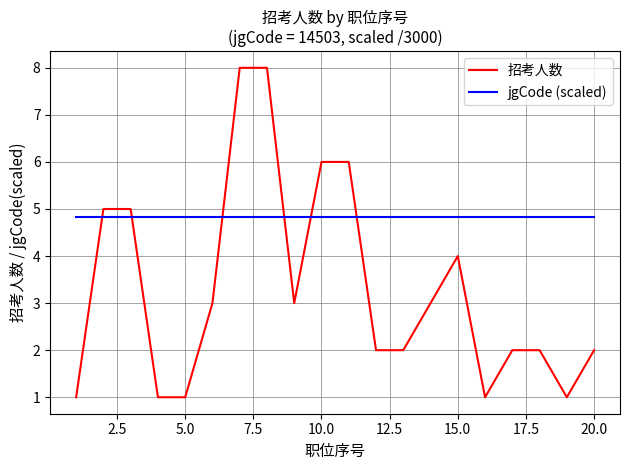

What is the average value of the 招考人数 series?

3.3